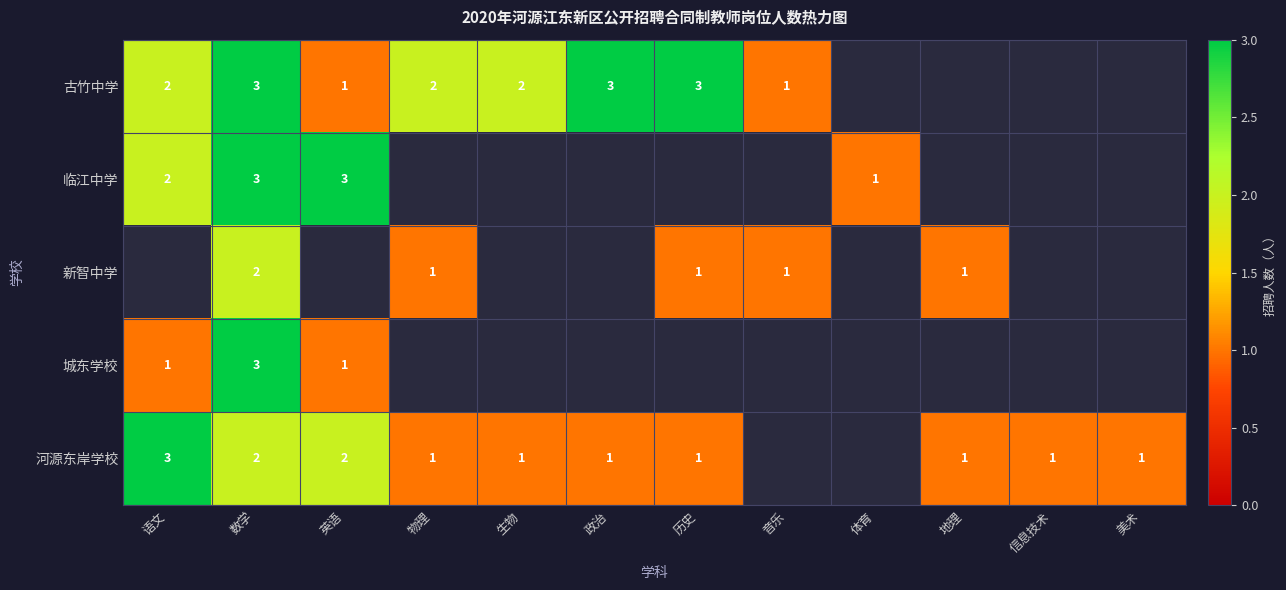

Is the value of 城东学校 at 数学 greater than the value of 河源东岸学校 at 信息技术?

Yes